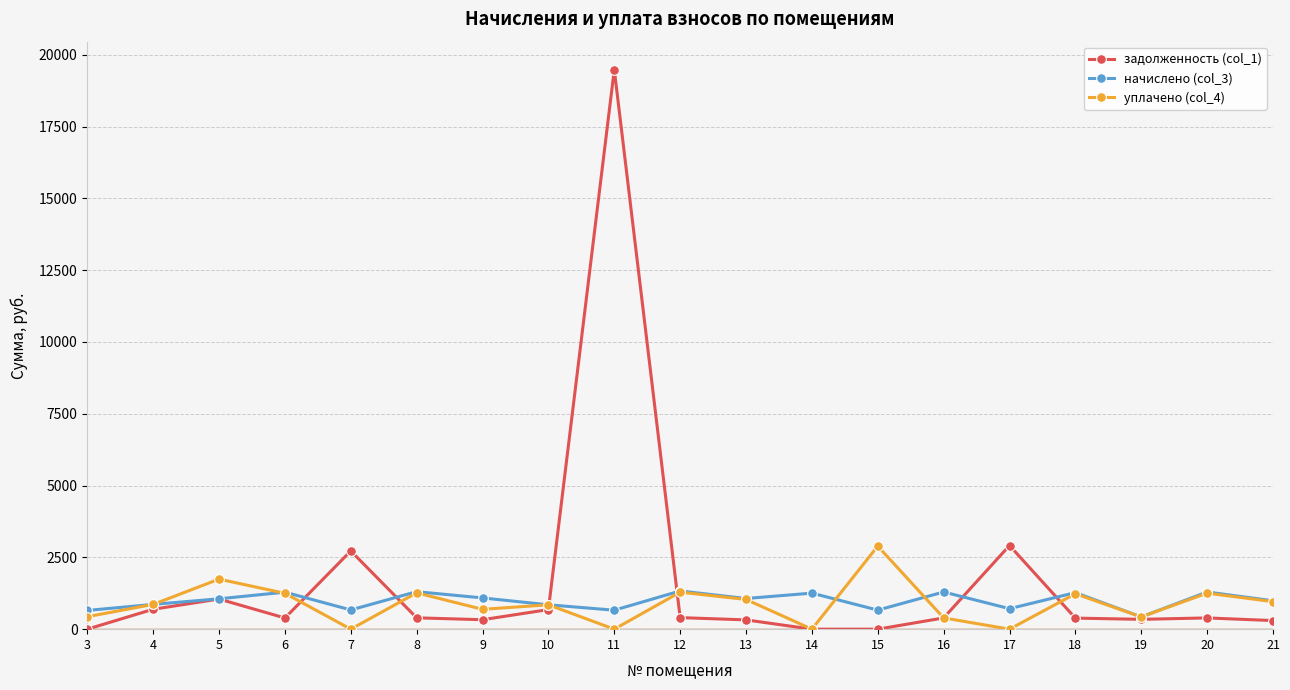

What is the difference between the уплачено (col_4) values at 14 and 12?

1288.9